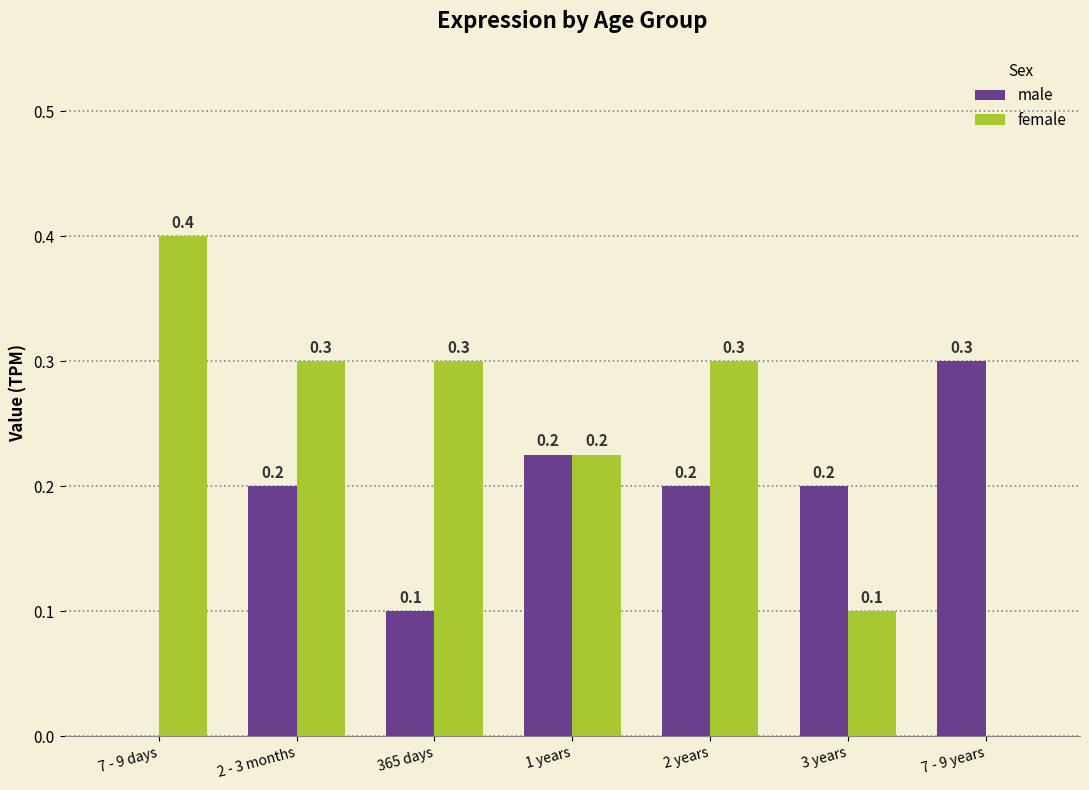

Between 365 days and 2 years, which series saw the biggest shift?

male